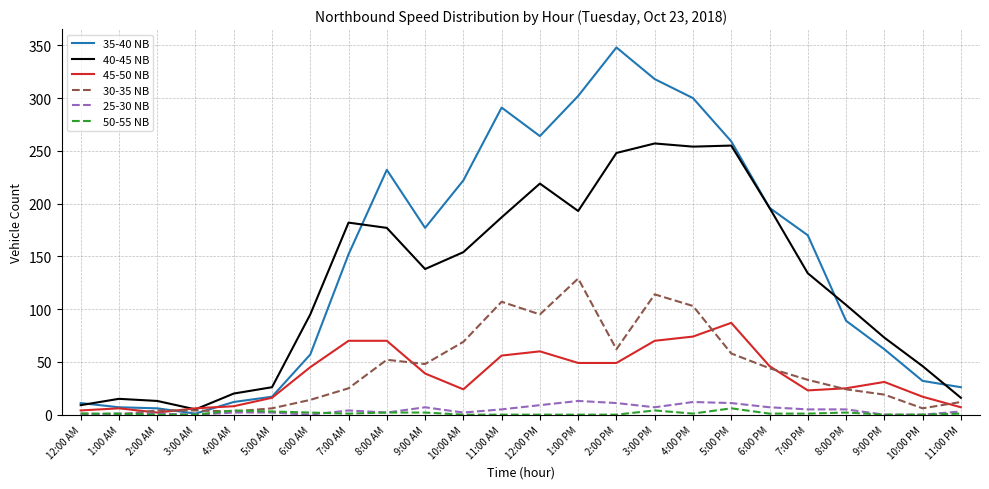

What is the average value of the 45-50 NB series?

37